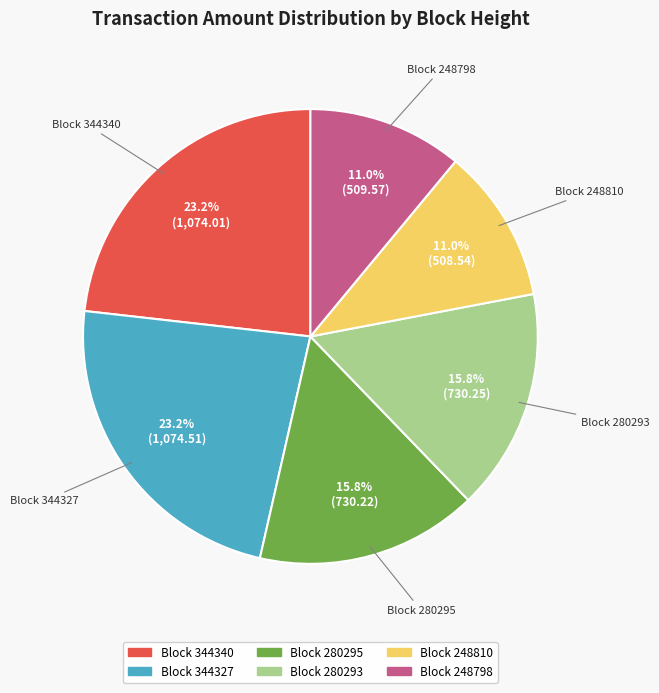

Does any single category account for the majority?

No